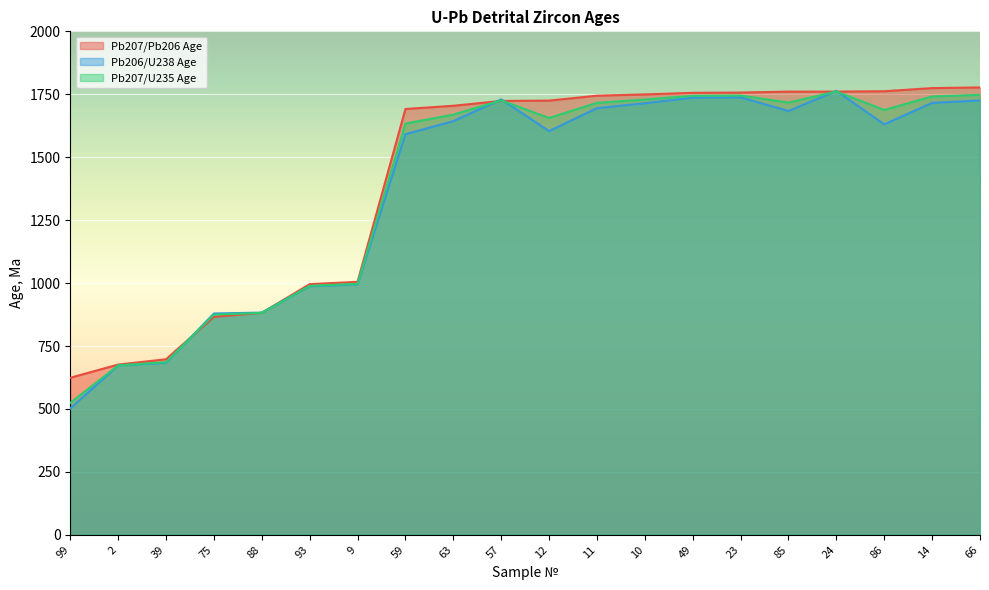

Is the value of Pb206/U238 Age at 10 greater than the value of Pb207/U235 Age at 49?

No